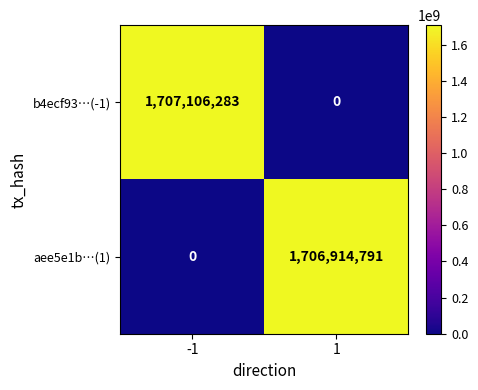

Reading left to right, transcribe all the data shown in this chart.

b4ecf93…(-1): 1707106283	0
aee5e1b…(1): 0	1706914791